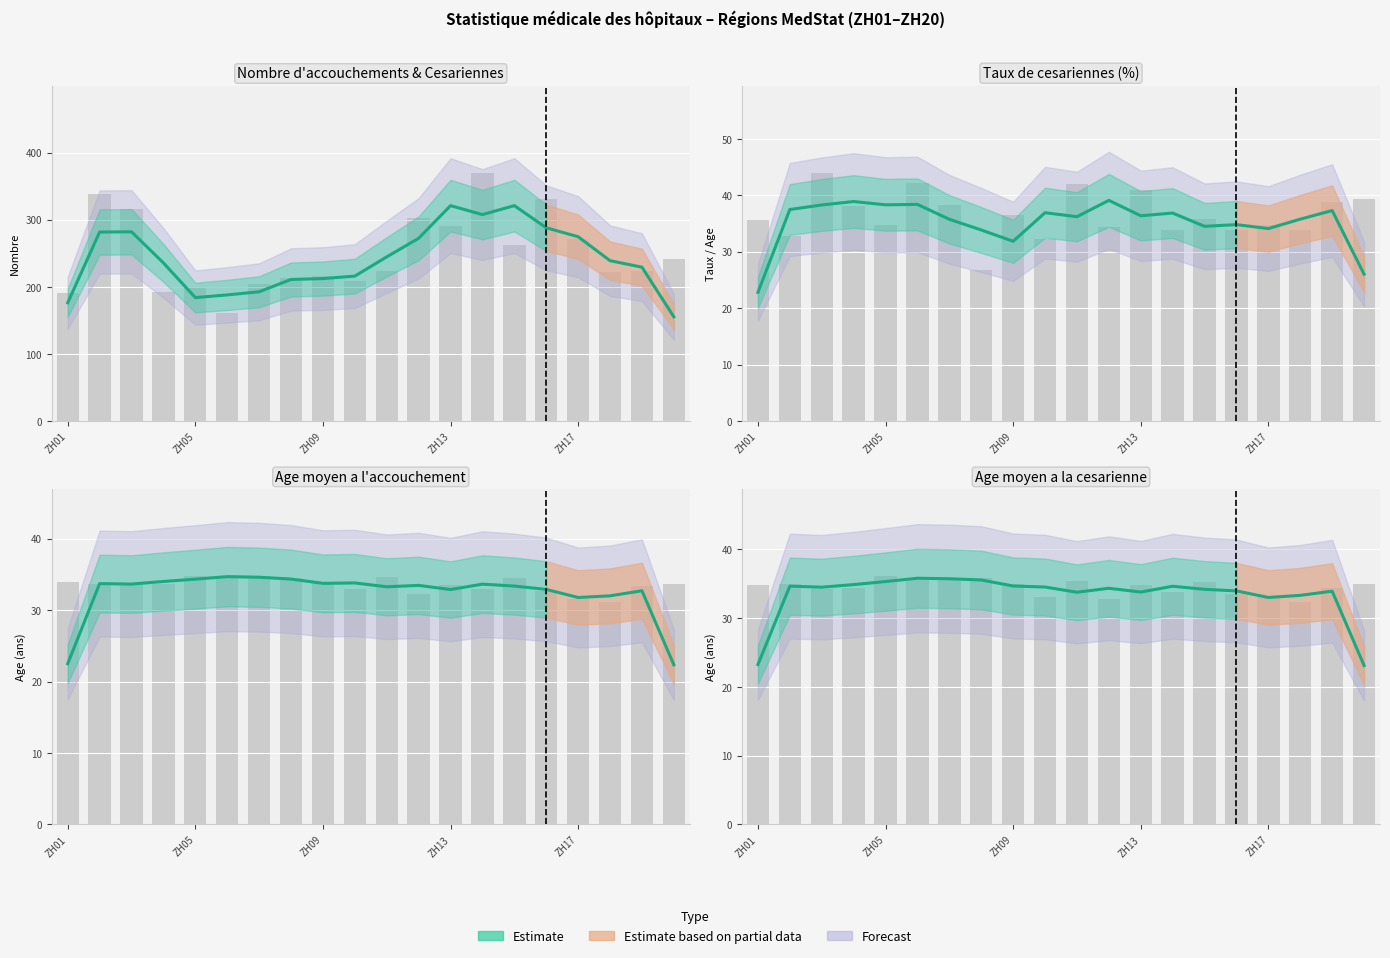

Reading left to right, transcribe all the data shown in this chart.

Nombre d accouchements: ZH01=191.0	ZH02=338.0	ZH03=316.0	ZH04=192.0	ZH05=199.0	ZH06=161.0	ZH07=204.0	ZH08=213.0	ZH09=216.0	ZH10=208.0	ZH11=224.0	ZH12=302.0	ZH13=291.0	ZH14=370.0	ZH15=262.0	ZH16=331.0	ZH17=271.0	ZH18=222.0	ZH19=224.0	ZH20=242.0
Taux de cesariennes (%): ZH01=35.6	ZH02=32.8	ZH03=44.0	ZH04=38.0	ZH05=34.7	ZH06=42.2	ZH07=38.2	ZH08=26.8	ZH09=36.6	ZH10=32.2	ZH11=42.0	ZH12=34.4	ZH13=40.9	ZH14=33.8	ZH15=35.9	ZH16=33.8	ZH17=34.7	ZH18=33.8	ZH19=38.8	ZH20=39.3
Age moyen a l accouchement: ZH01=33.9	ZH02=33.6	ZH03=33.6	ZH04=33.7	ZH05=34.7	ZH06=34.6	ZH07=34.8	ZH08=34.5	ZH09=33.8	ZH10=33.0	ZH11=34.6	ZH12=32.2	ZH13=33.5	ZH14=32.9	ZH15=34.5	ZH16=32.7	ZH17=31.5	ZH18=31.1	ZH19=33.4	ZH20=33.6
Age moyen a la cesarienne: ZH01=34.7	ZH02=35.0	ZH03=34.2	ZH04=34.3	ZH05=36.1	ZH06=35.5	ZH07=35.7	ZH08=35.9	ZH09=35.0	ZH10=33.1	ZH11=35.4	ZH12=32.7	ZH13=34.8	ZH14=33.8	ZH15=35.2	ZH16=33.5	ZH17=33.1	ZH18=32.4	ZH19=34.4	ZH20=34.9